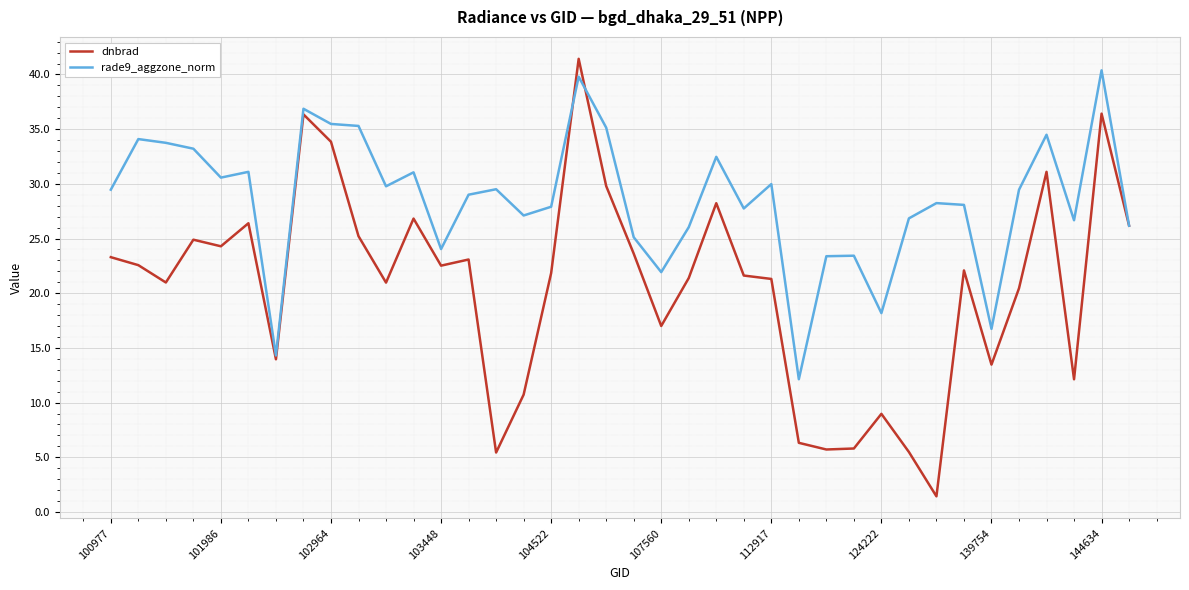

True or false: dnbrad and rade9_aggzone_norm intersect in this chart.

True